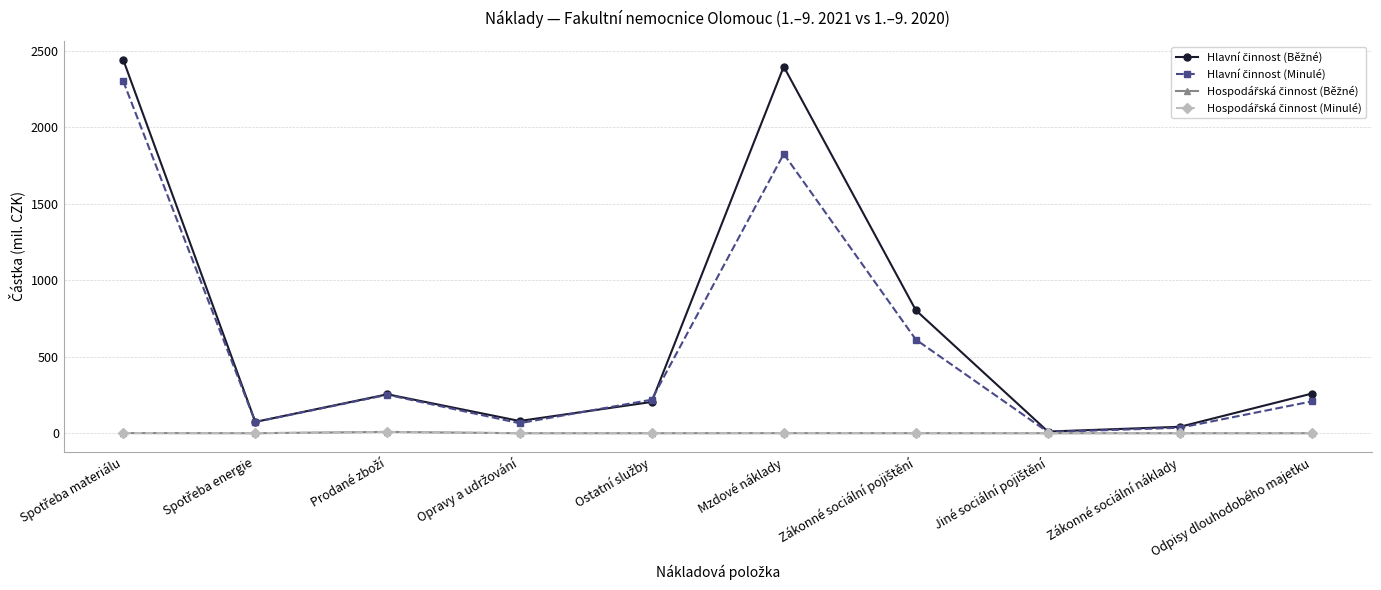

True or false: Hospodářská činnost (Běžné) and Hlavní činnost (Běžné) intersect in this chart.

False